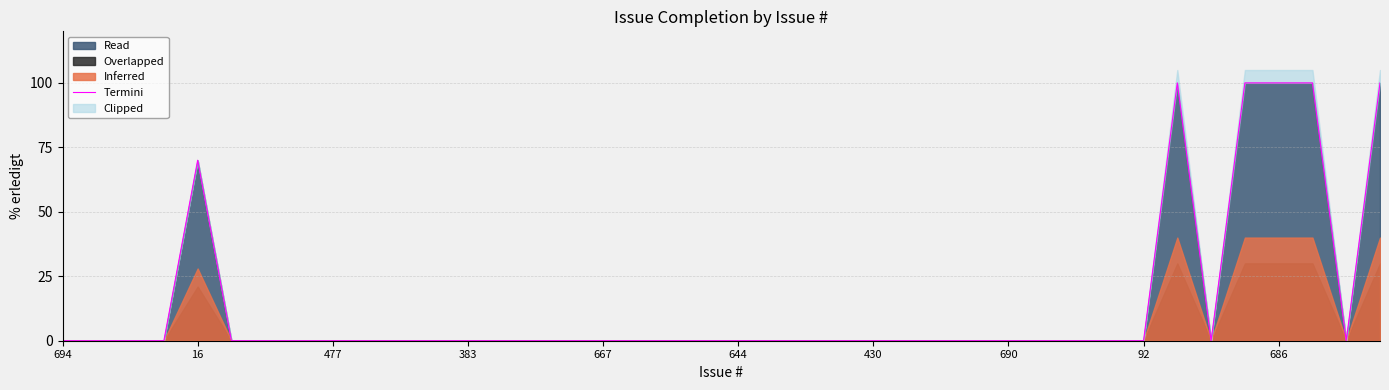

Where is the first local minimum?

34